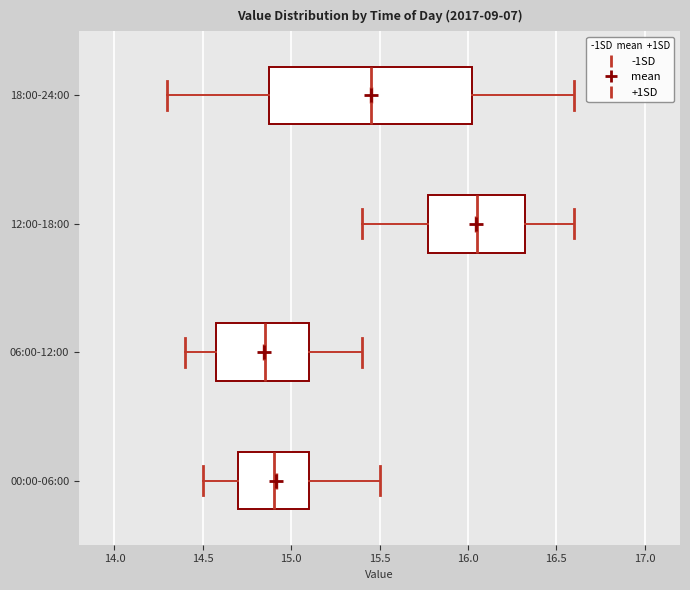

Comparing the boxes themselves (not the whiskers), which one is the widest?

18:00-24:00